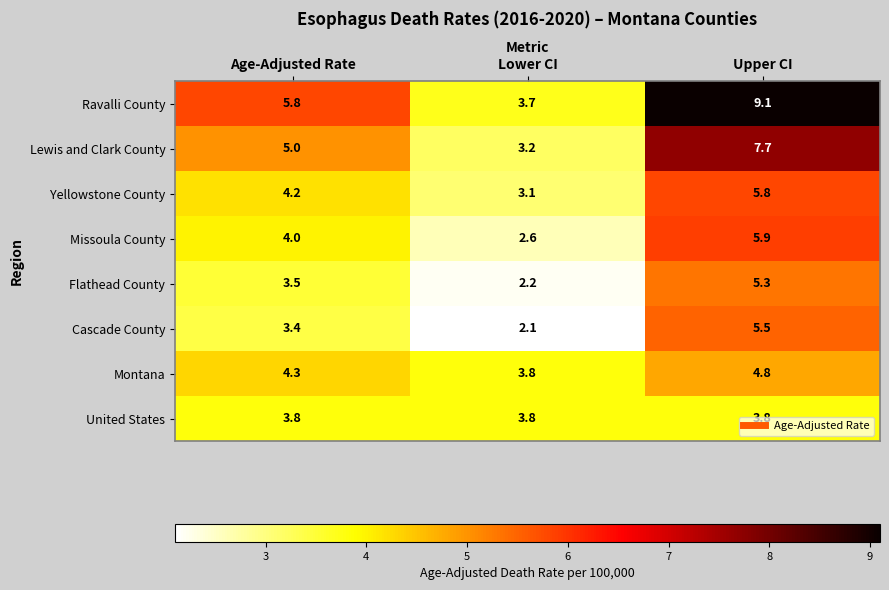

What is the sum of the Ravalli County values at Lower CI and Upper CI?

12.8